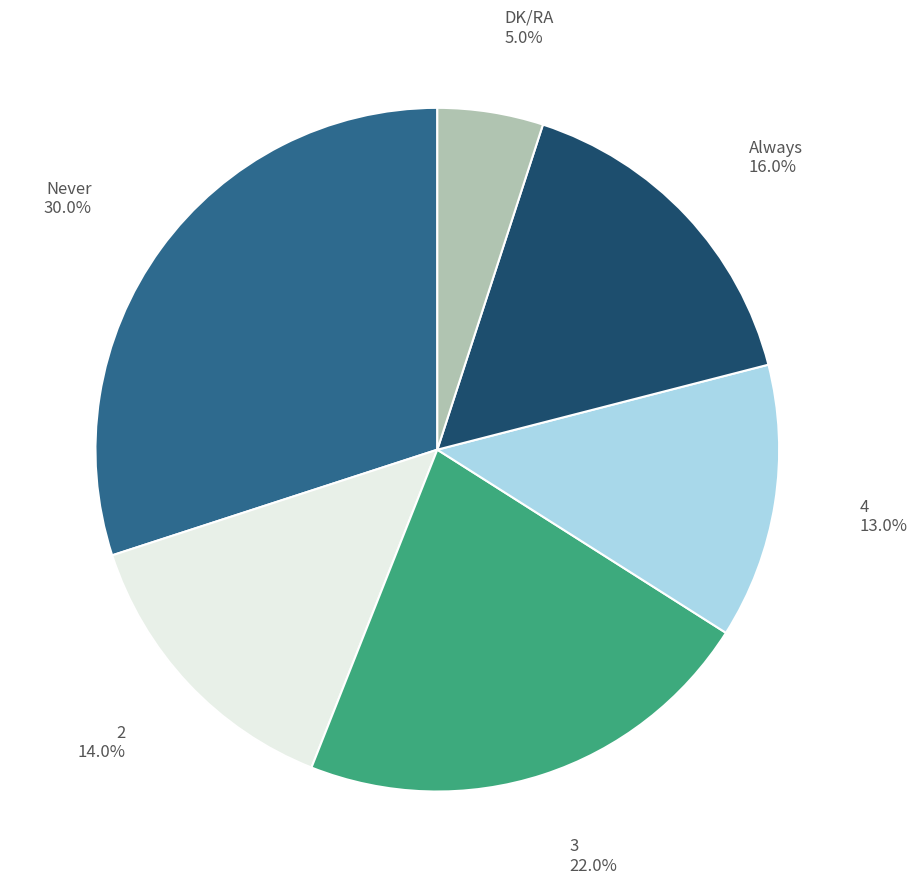

To the nearest percent, what is the average slice percentage?

17%